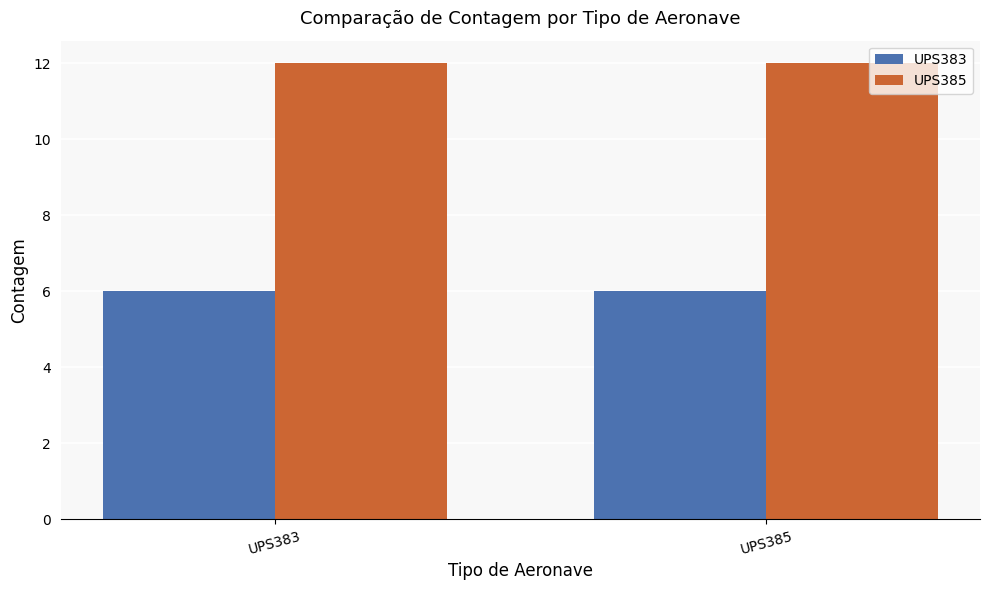

What is the difference between the highest and lowest values at UPS383?

6